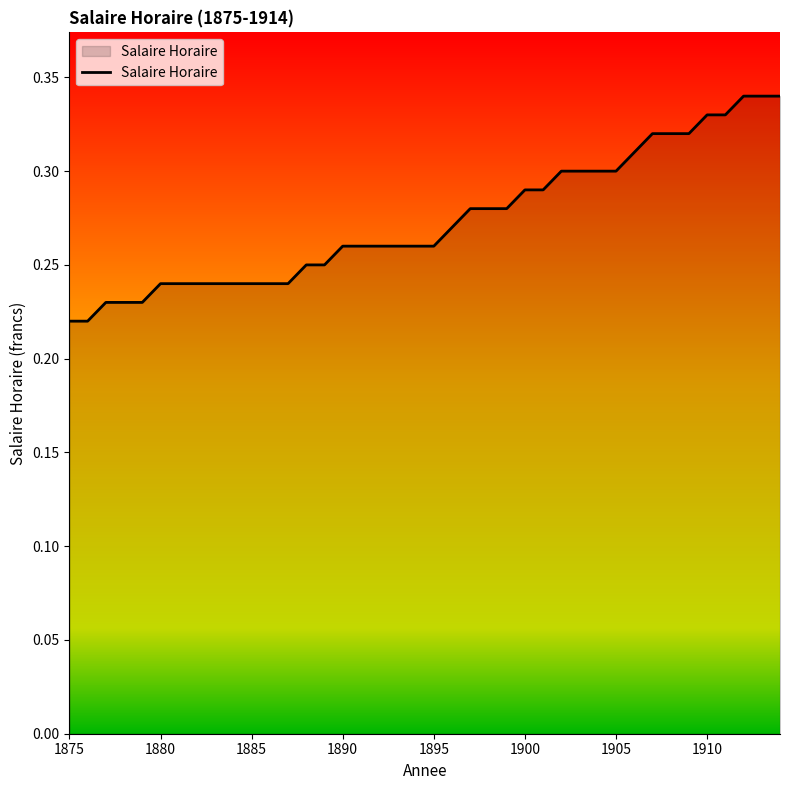

What is the average value?

0.3